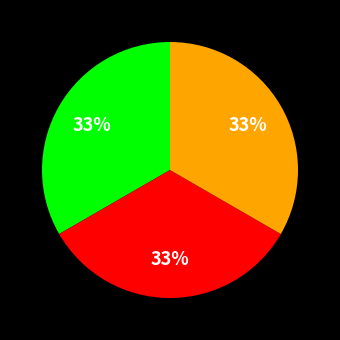

Does any single category account for the majority?

No